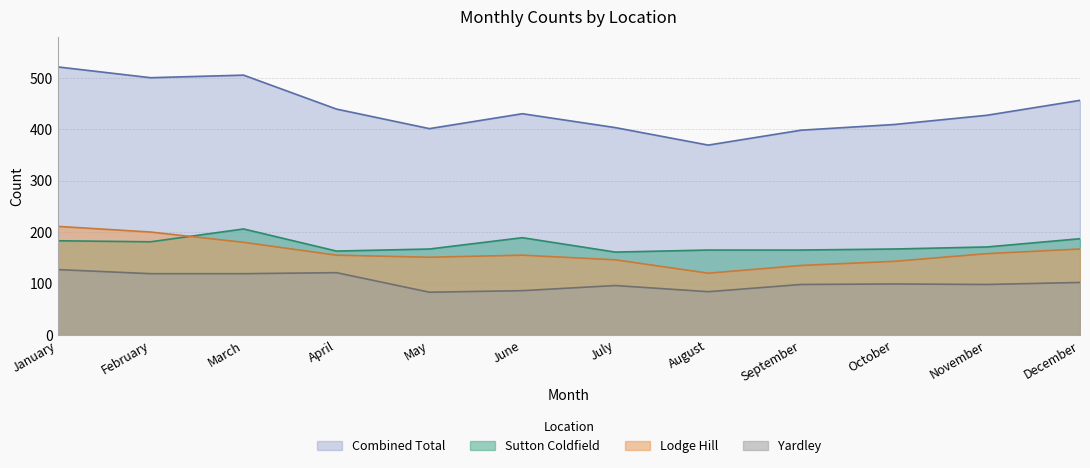

Count the number of categories in the chart.

12